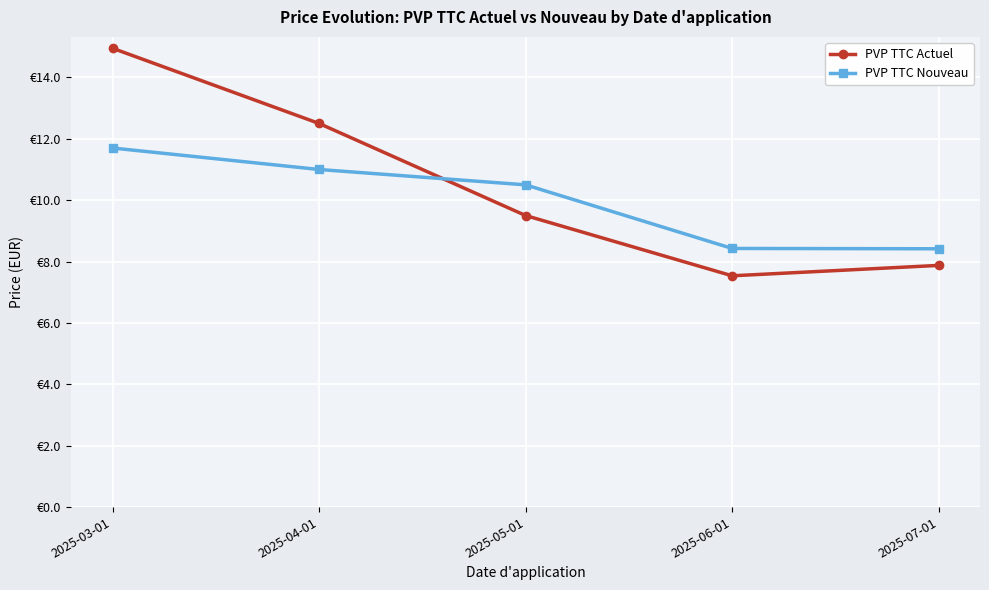

Between 2025-06-01 and 2025-07-01, which is larger?

2025-07-01